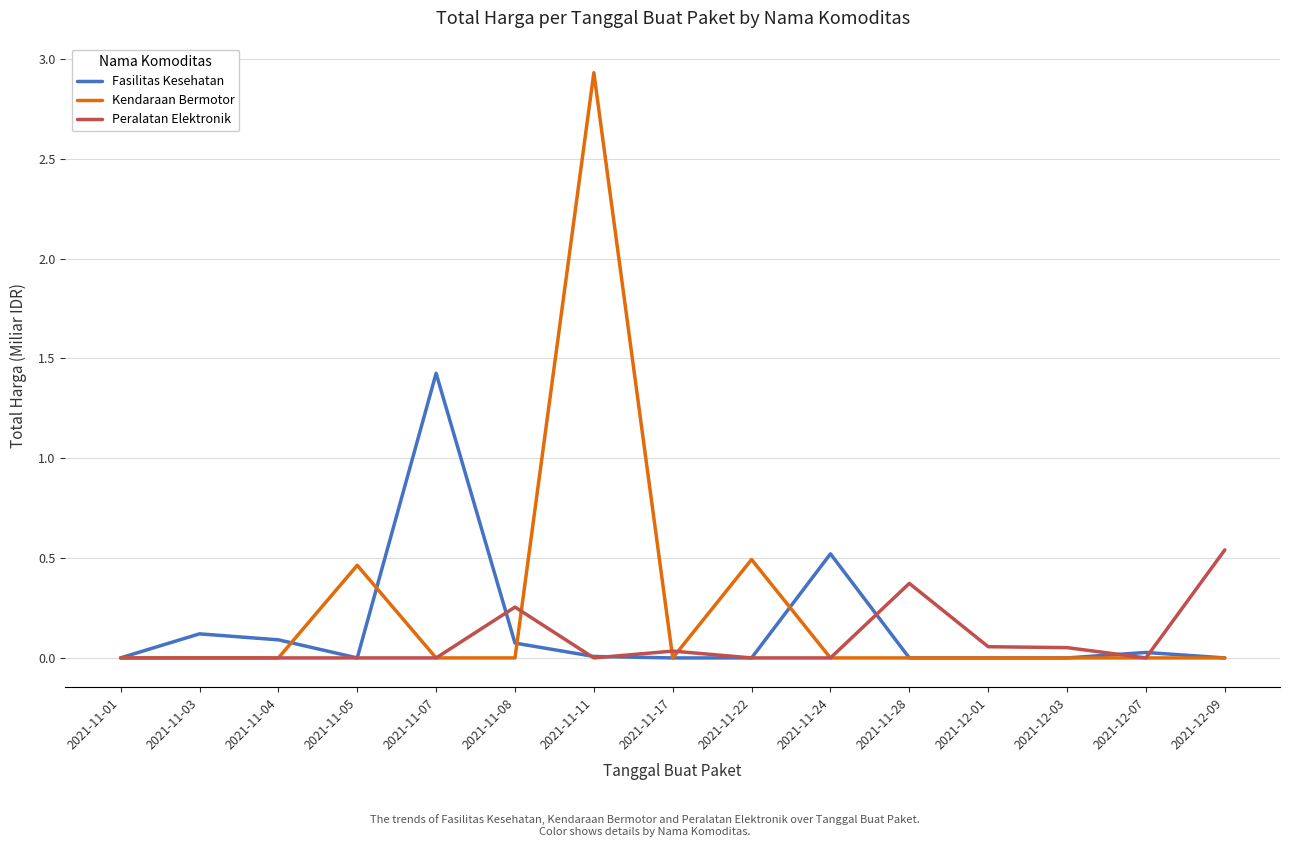

List the series in order of their peak value, lowest first.

Peralatan Elektronik, Fasilitas Kesehatan, Kendaraan Bermotor